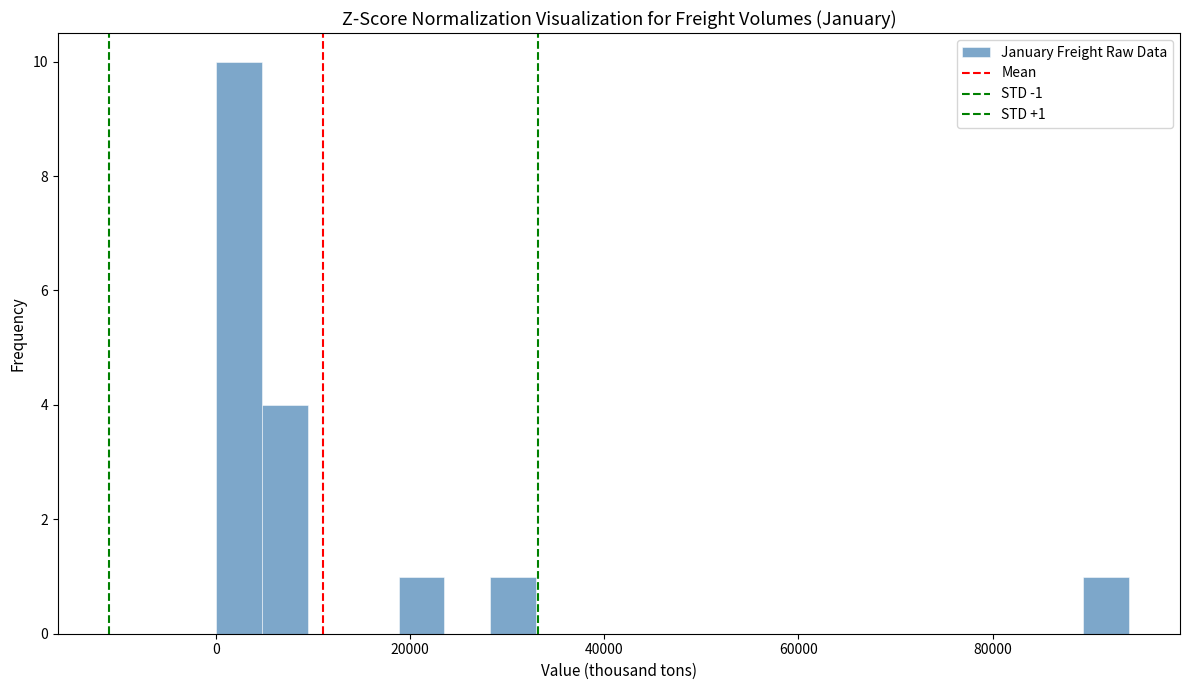

Around what value on the x-axis is the tallest bar? Give the approximate position of its centre, as read against the axis.

2000